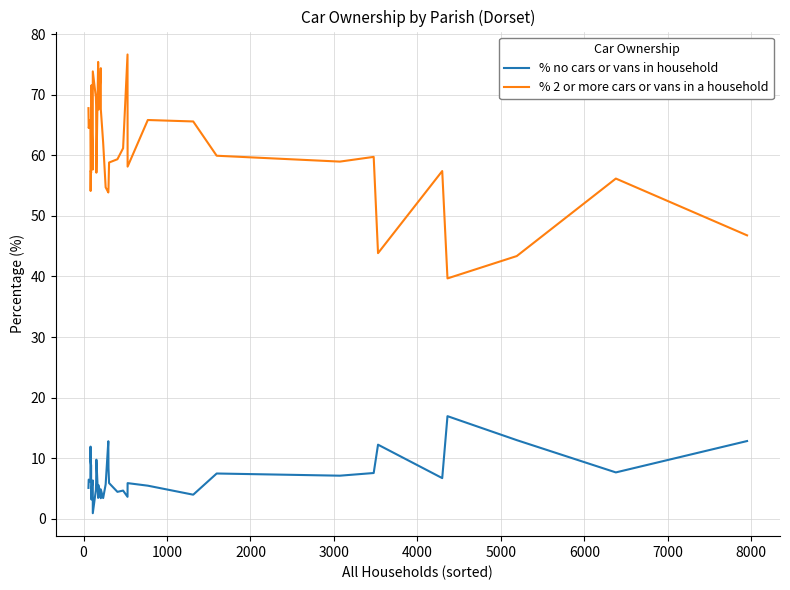

Which series has the largest range (max minus min)?

% 2 or more cars or vans in a household